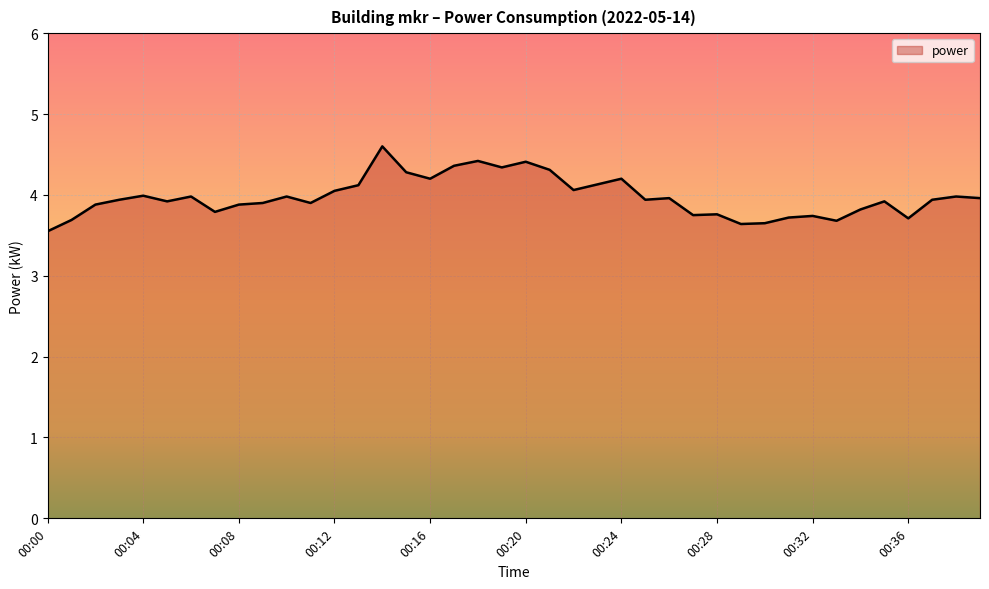

What is the greatest value displayed?

4.6